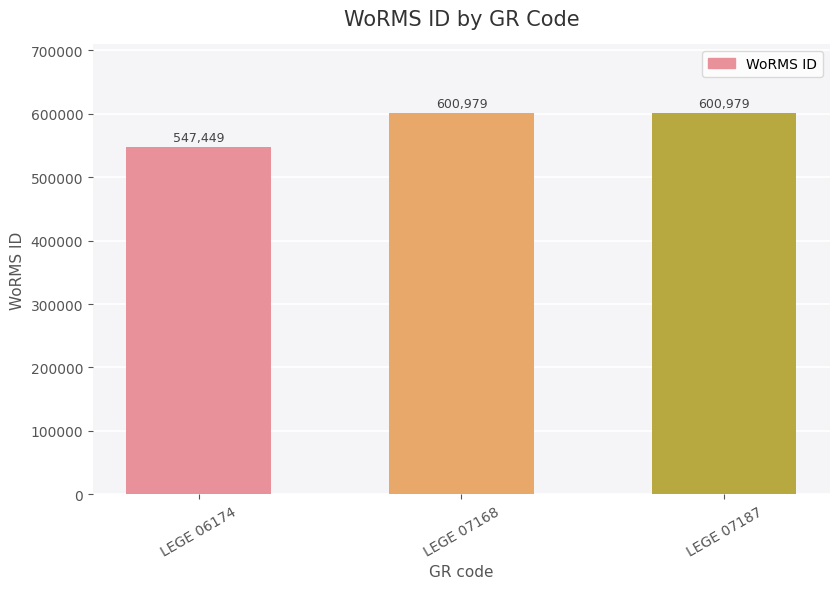

Count the values in the range 547449 to 600979.

3